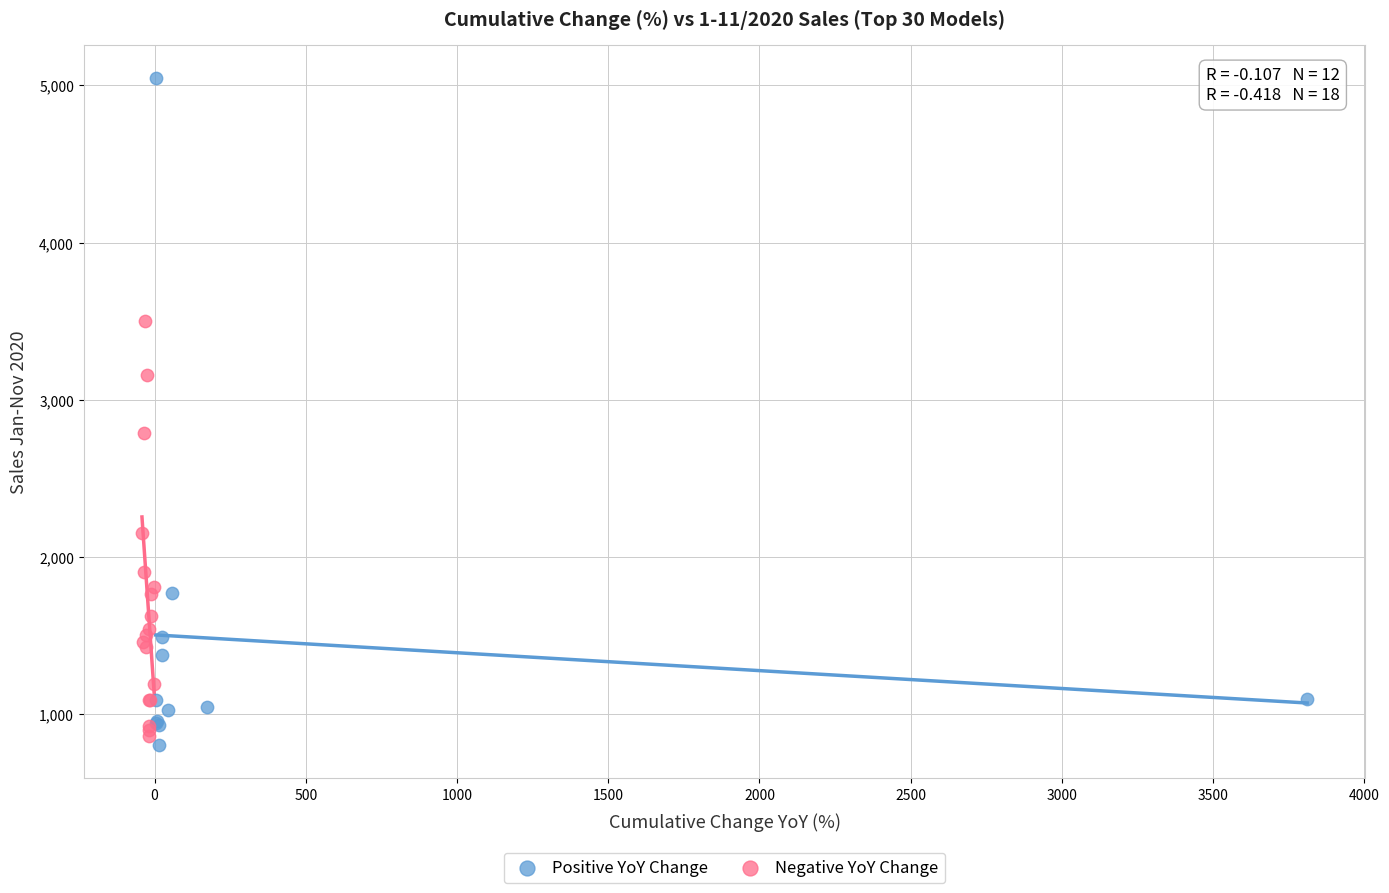

What are all the series names shown in the legend?

Positive YoY Change, Negative YoY Change